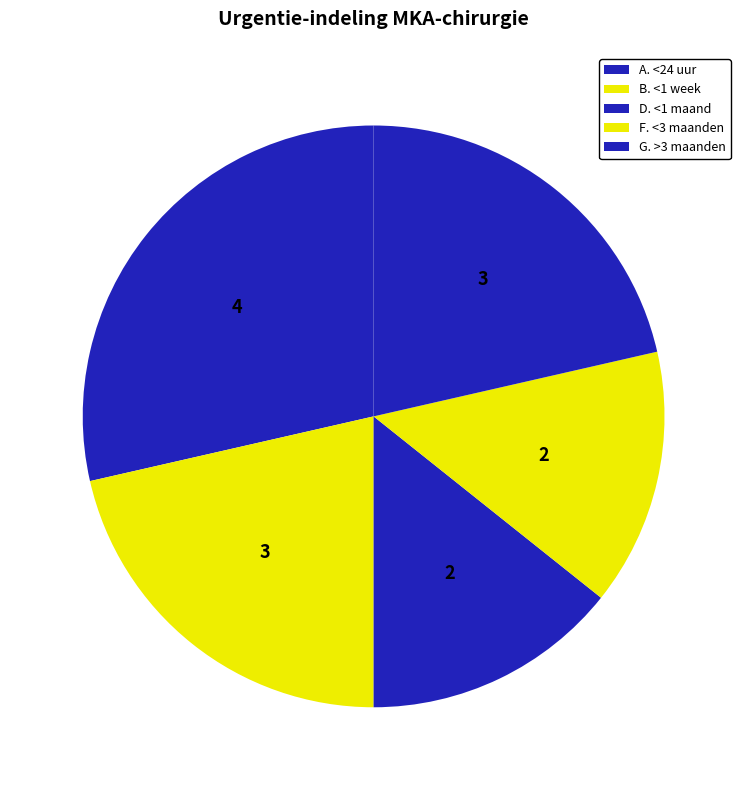

How many slices are in this pie chart?

5